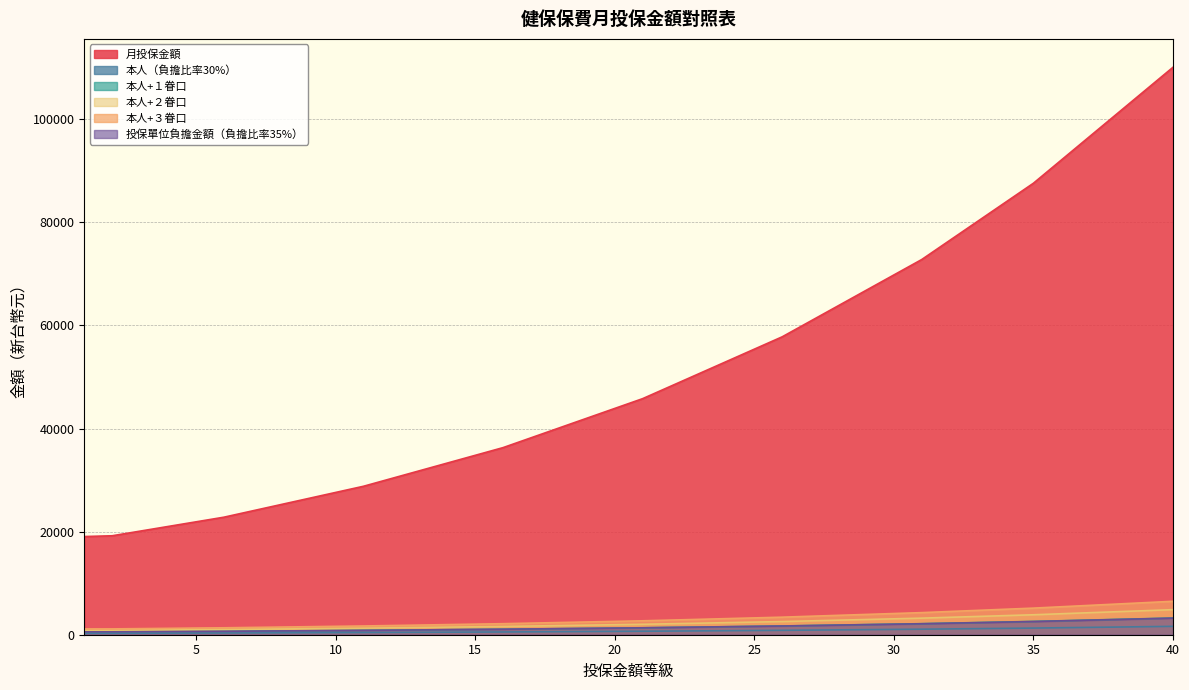

Reading right to left, extract all data points from this chart.

月投保金額: 40=110100	39=105600	38=101100	37=96600	36=92100	35=87600	34=83900	33=80200	32=76500	31=72800	30=69800	29=66800	28=63800	27=60800	26=57800	25=55400	24=53000	23=50600	22=48200	21=45800	20=43900	19=42000	18=40100	17=38200	16=36300	15=34800	14=33300	13=31800	12=30300	11=28800	10=27600	9=26400	8=25200	7=24000	6=22800	5=21900	4=21000	3=20100	2=19200	1=19047
本人（負擔比率30%）: 40=1622	39=1555	38=1489	37=1423	36=1357	35=1290	34=1236	33=1181	32=1127	31=1072	30=1028	29=984	28=940	27=896	26=851	25=816	24=781	23=745	22=710	21=675	20=647	19=619	18=591	17=563	16=535	15=513	14=491	13=468	12=446	11=424	10=407	9=389	8=371	7=354	6=336	5=323	4=309	3=296	2=283	1=281
本人+１眷口: 40=3244	39=3110	38=2978	37=2846	36=2714	35=2580	34=2472	33=2362	32=2254	31=2144	30=2056	29=1968	28=1880	27=1792	26=1702	25=1632	24=1562	23=1490	22=1420	21=1350	20=1294	19=1238	18=1182	17=1126	16=1070	15=1026	14=982	13=936	12=892	11=848	10=814	9=778	8=742	7=708	6=672	5=646	4=618	3=592	2=566	1=562
本人+２眷口: 40=4866	39=4665	38=4467	37=4269	36=4071	35=3870	34=3708	33=3543	32=3381	31=3216	30=3084	29=2952	28=2820	27=2688	26=2553	25=2448	24=2343	23=2235	22=2130	21=2025	20=1941	19=1857	18=1773	17=1689	16=1605	15=1539	14=1473	13=1404	12=1338	11=1272	10=1221	9=1167	8=1113	7=1062	6=1008	5=969	4=927	3=888	2=849	1=843
本人+３眷口: 40=6488	39=6220	38=5956	37=5692	36=5428	35=5160	34=4944	33=4724	32=4508	31=4288	30=4112	29=3936	28=3760	27=3584	26=3404	25=3264	24=3124	23=2980	22=2840	21=2700	20=2588	19=2476	18=2364	17=2252	16=2140	15=2052	14=1964	13=1872	12=1784	11=1696	10=1628	9=1556	8=1484	7=1416	6=1344	5=1292	4=1236	3=1184	2=1132	1=1124
投保單位負擔金額（負擔比率35%）: 40=3217	39=3085	38=2954	37=2822	36=2691	35=2559	34=2451	33=2343	32=2235	31=2127	30=2039	29=1952	28=1864	27=1776	26=1689	25=1618	24=1548	23=1478	22=1408	21=1338	20=1283	19=1227	18=1172	17=1116	16=1060	15=1017	14=973	13=929	12=885	11=841	10=806	9=771	8=736	7=701	6=666	5=640	4=614	3=587	2=561	1=556